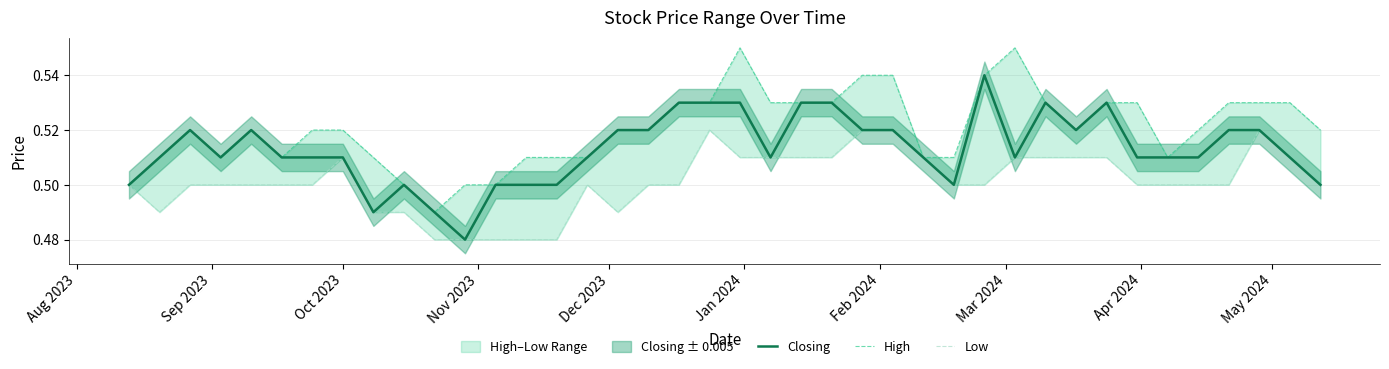

True or false: Closing and High intersect in this chart.

False